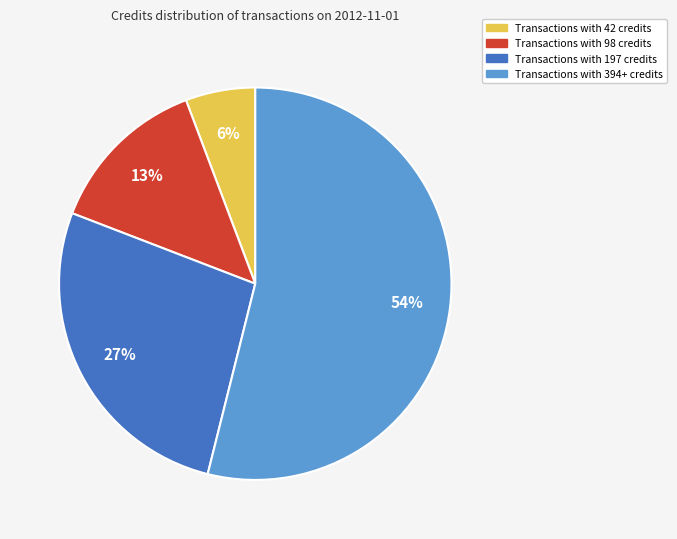

To the nearest percent, what is the difference between the largest and smallest slice percentages?

48%